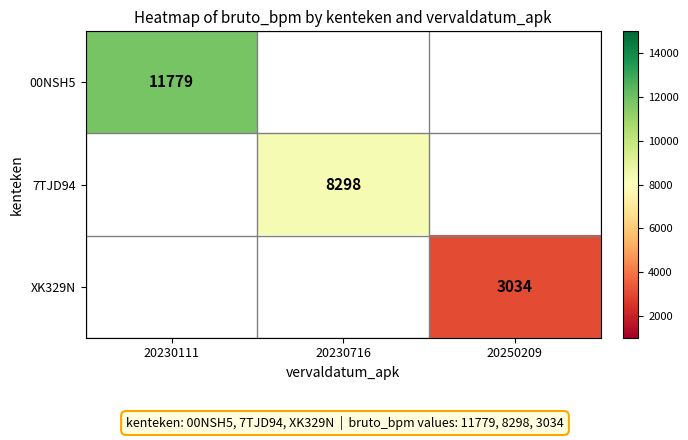

True or false: XK329N has a value of 975 at 20250209.

False